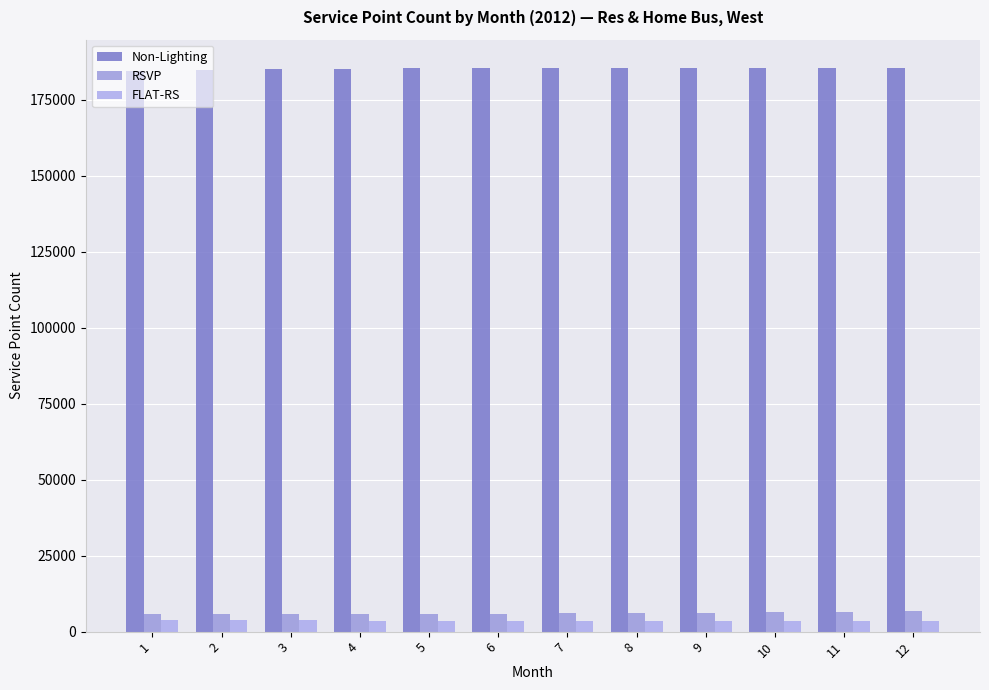

How many distinct data groups are displayed?

3